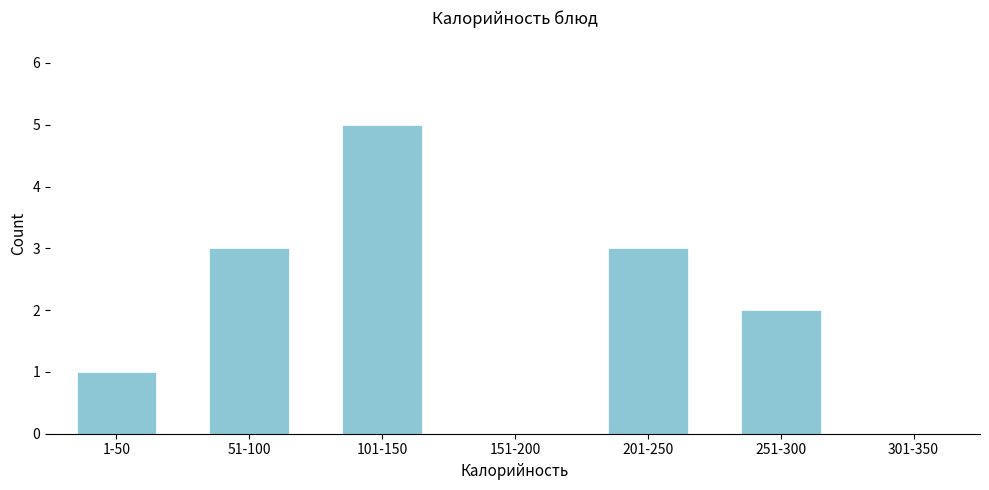

Reading left to right, what are all the values shown in this chart?

1-50=1	51-100=3	101-150=5	151-200=0	201-250=3	251-300=2	301-350=0